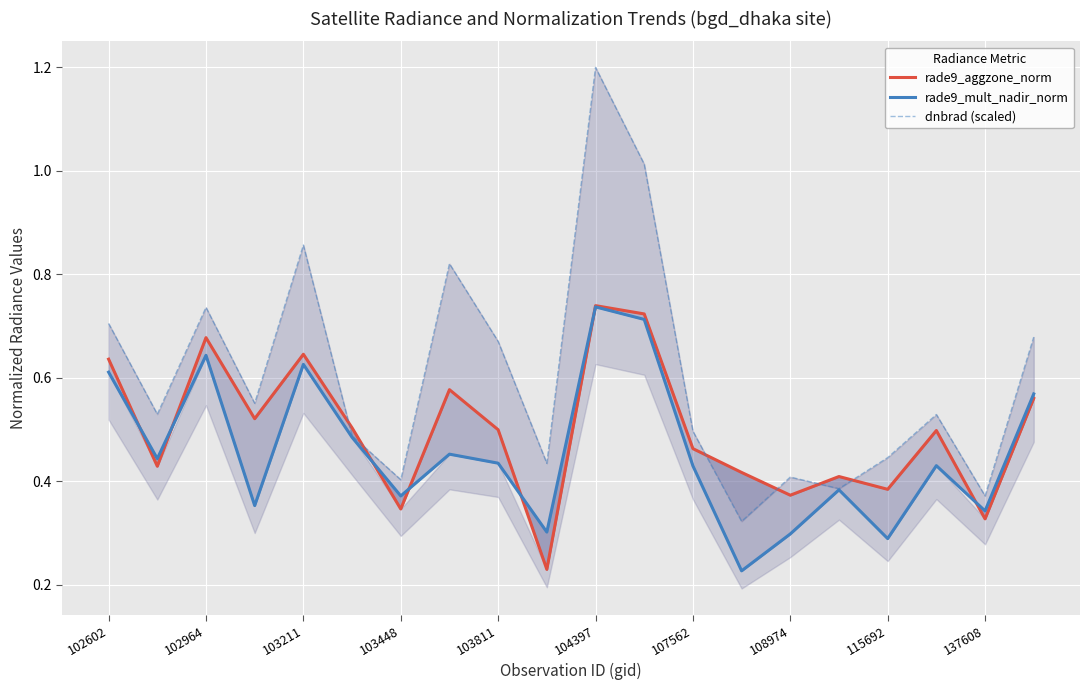

Is it true that dnbrad (scaled) equals 0.7 at 19?

True